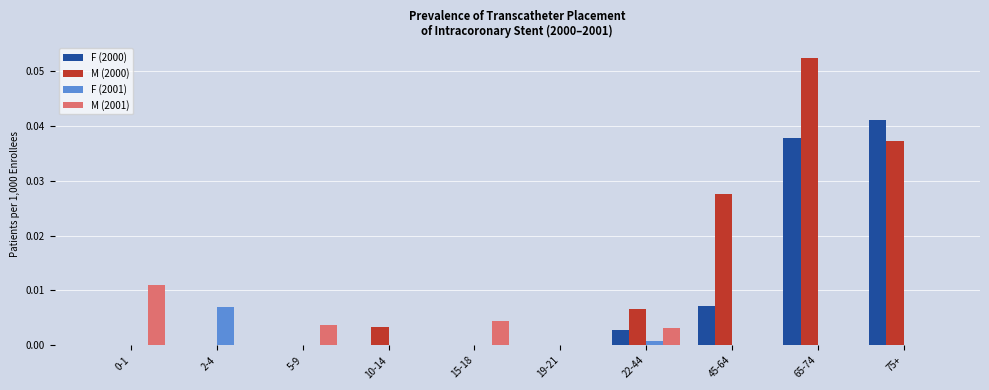

Are the bars horizontal?

No